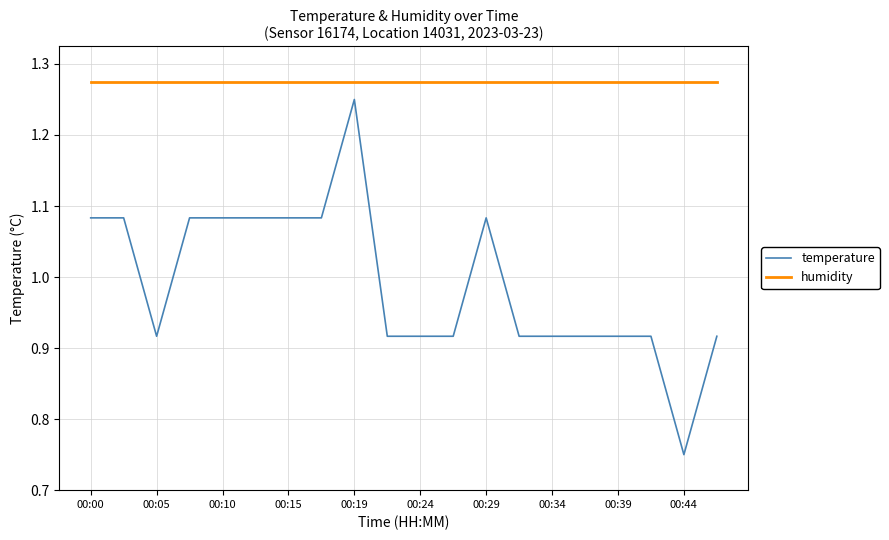

Rank the series by their average value, from lowest to highest.

temperature, humidity